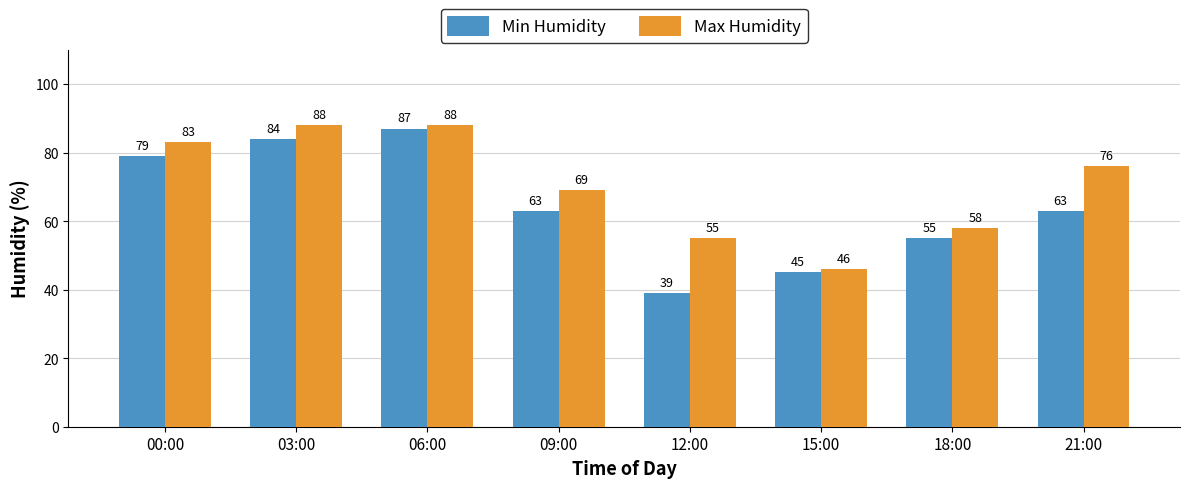

Rank the series at 00:00 from lowest to highest value.

Min Humidity, Max Humidity